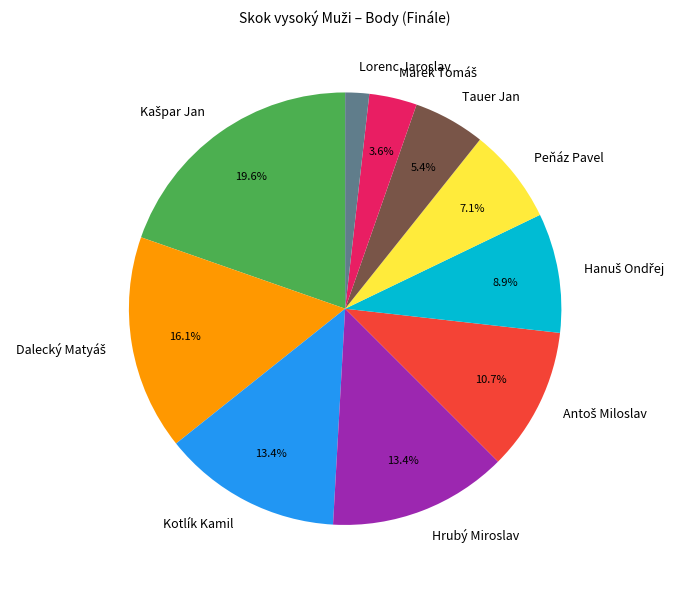

What percentage do Hrubý Miroslav and Tauer Jan together represent?

18.8%